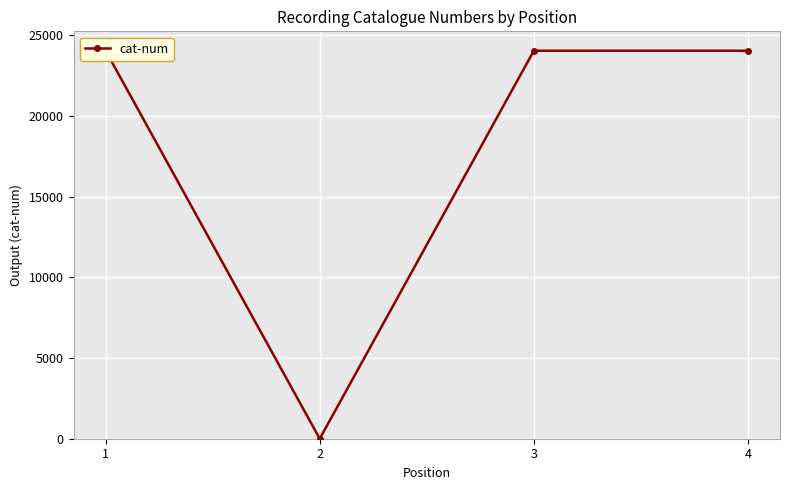

The value at 2 is 0. True or false?

True